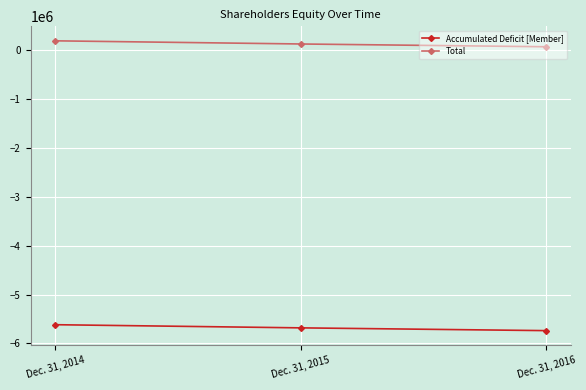

At which category is the sum across all series the highest?

Dec. 31, 2014